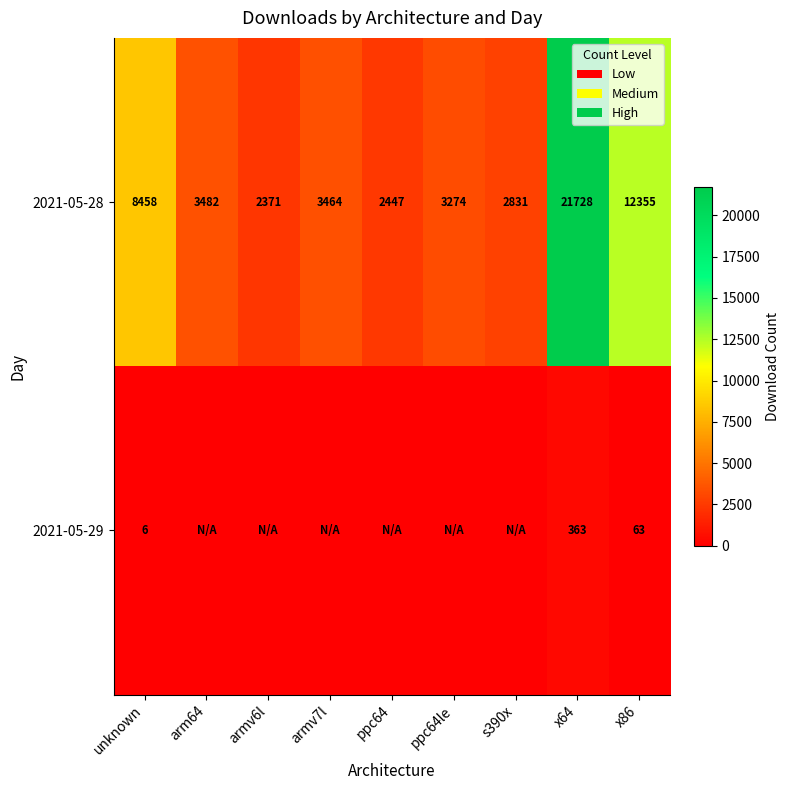

Is the value of 2021-05-28 at ppc64 greater than the value of 2021-05-29 at x86?

Yes